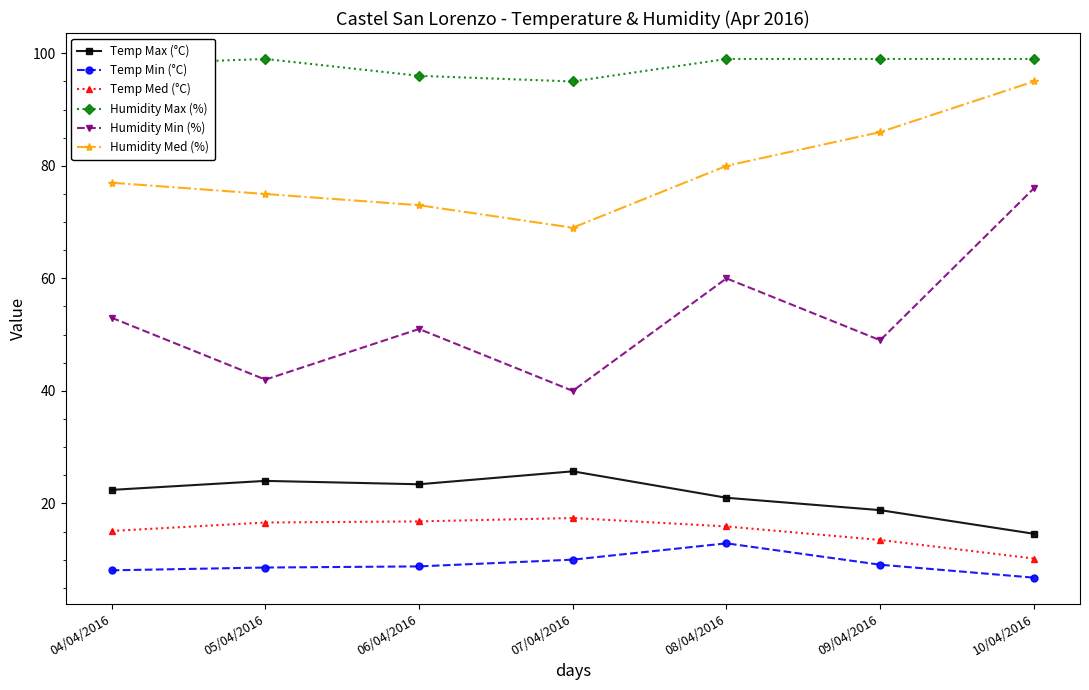

What is the difference between the highest and lowest values at 08/04/2016?

86.1